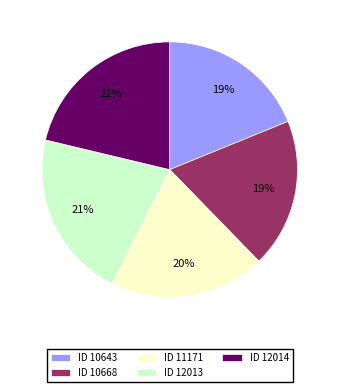

To the nearest percent, what is the difference between the ID 10668 and ID 11171 slice percentages?

1%